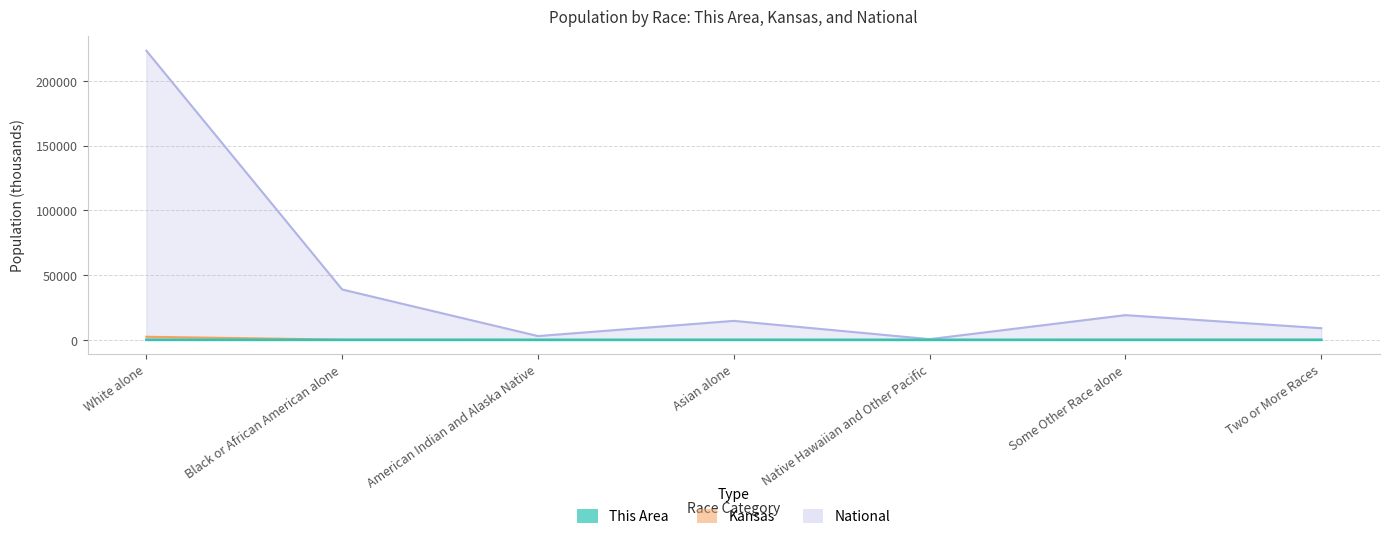

What is the label of the 2nd point from the left?

Black or African American alone